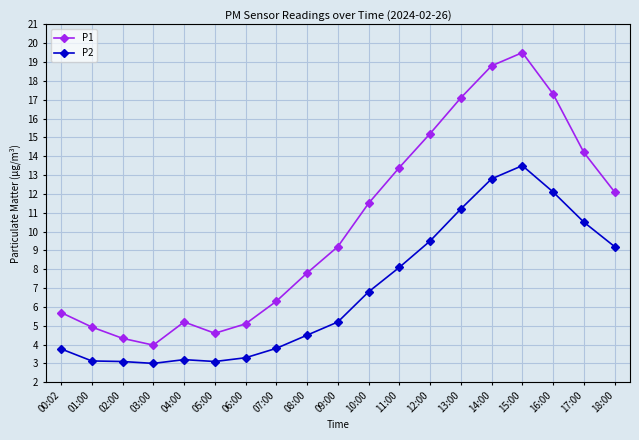

What is the sum of the P1 values at 07:00 and 15:00?

25.8